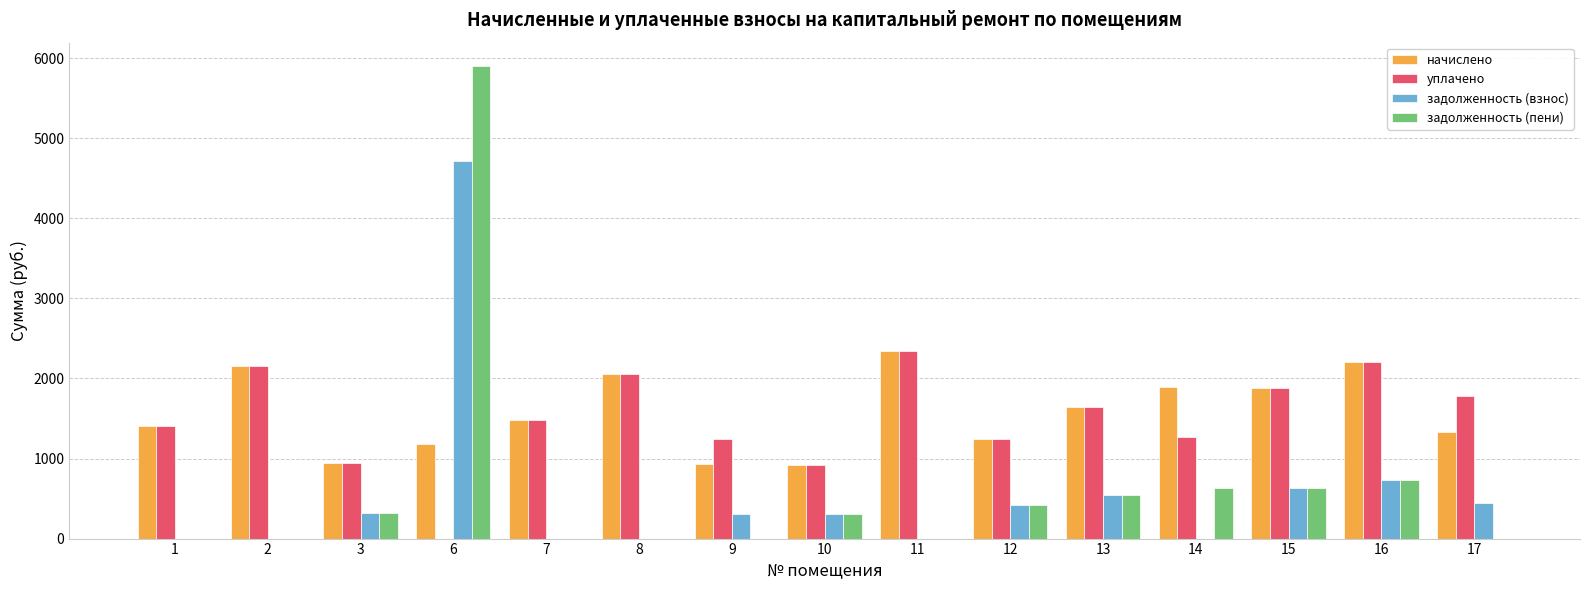

True or false: уплачено has a value of 1165.0 at 11.

False